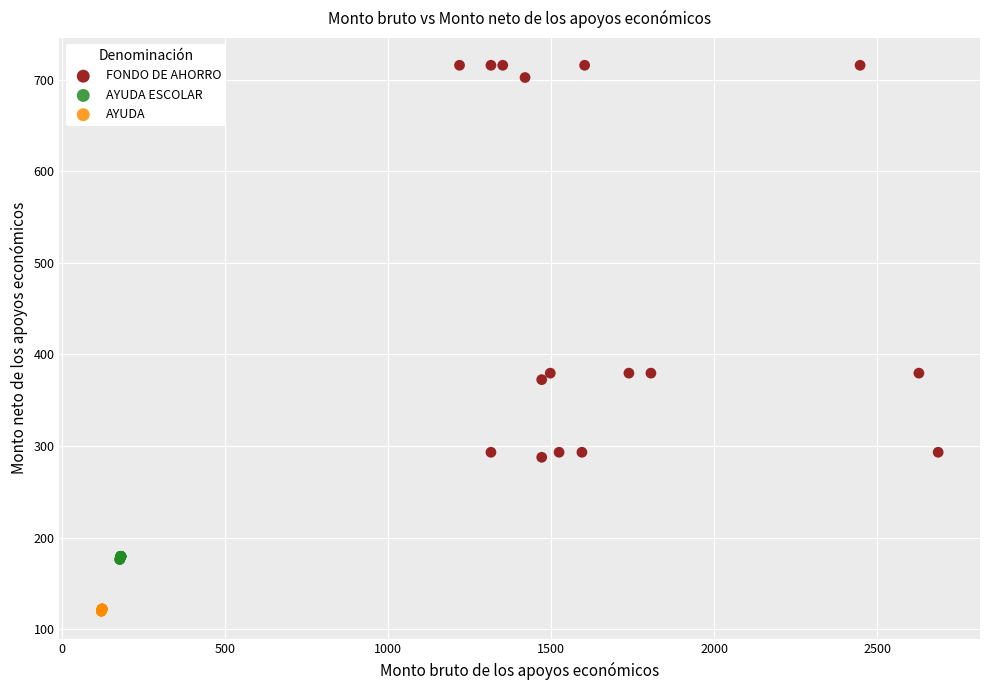

Which series contains the highest Y value?

FONDO DE AHORRO